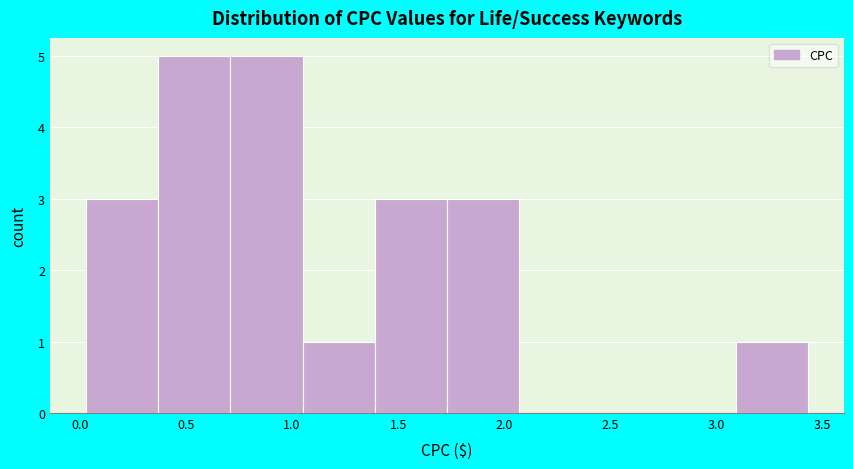

Reading left to right, list every bar in this chart as the range it spans on the x-axis followed by its height. Neither the bar edges nor the heights are printed on the chart, so give them approximately, as read against the axes.

0.03 to 0.37: 3
0.37 to 0.71: 5
0.71 to 1.05: 5
1.05 to 1.39: 1
1.39 to 1.73: 3
1.73 to 2.07: 3
2.07 to 2.41: 0
2.41 to 2.75: 0
2.75 to 3.09: 0
3.09 to 3.43: 1